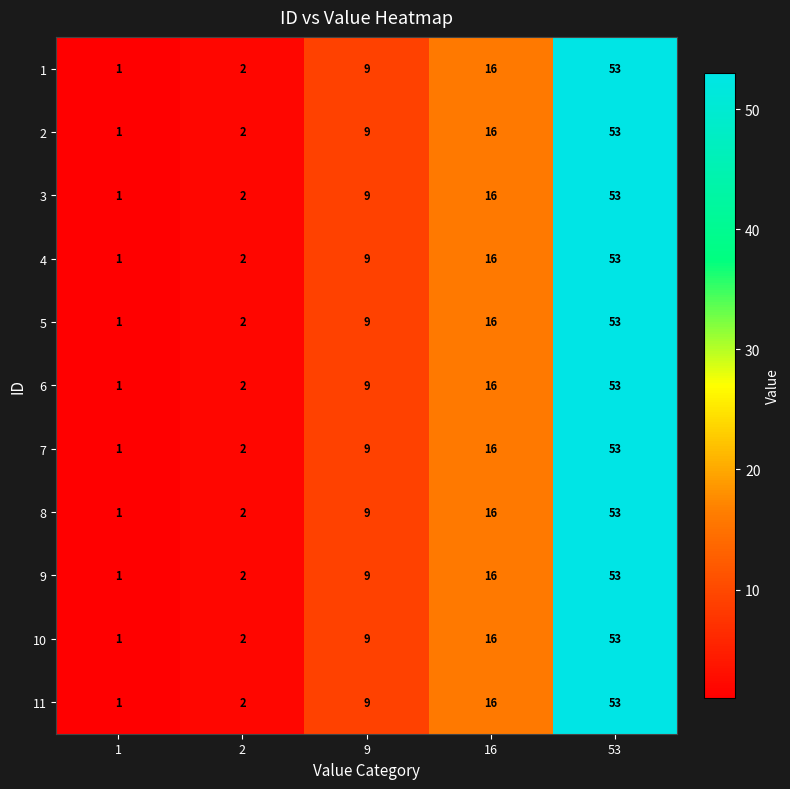

The value of 10 at 1 is 1. True or false?

True